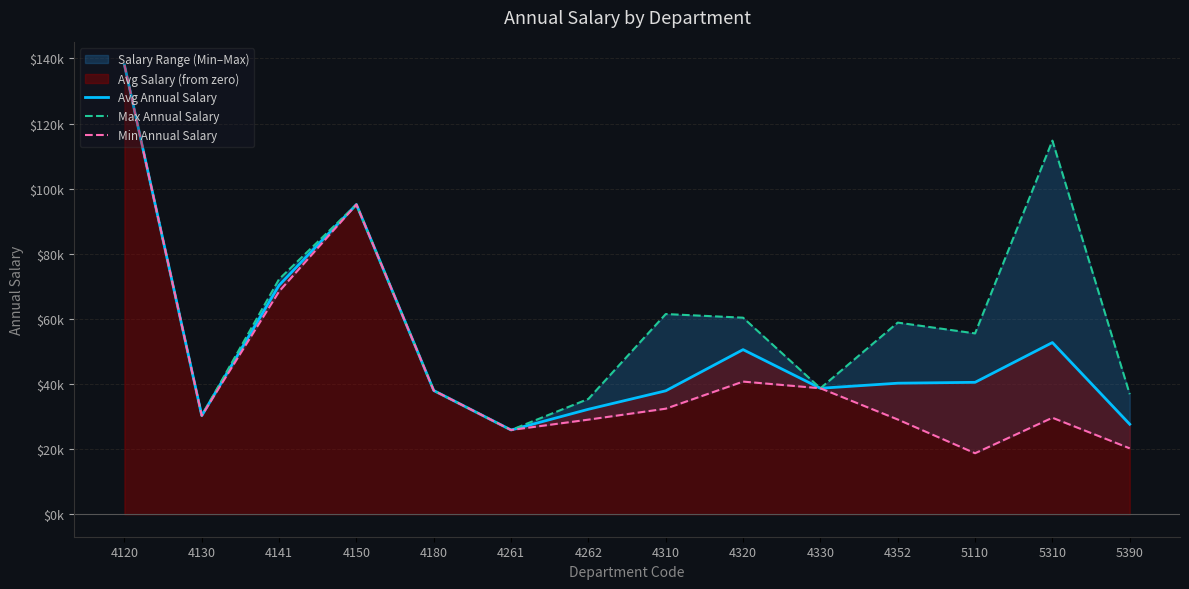

At 4150, list the series in order from largest to smallest.

Avg Annual Salary, Max Annual Salary, Min Annual Salary